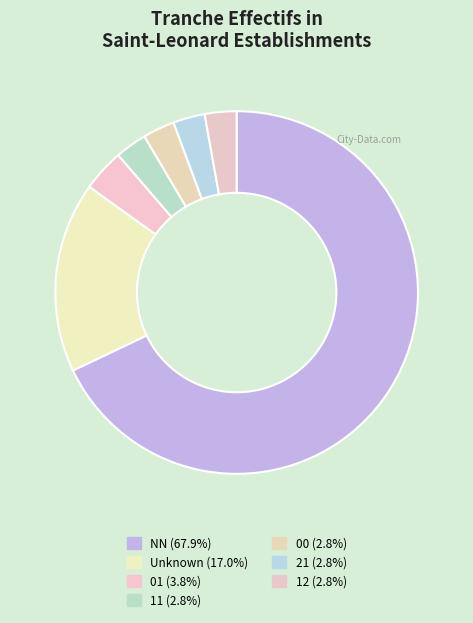

How many segments does this pie chart have?

7